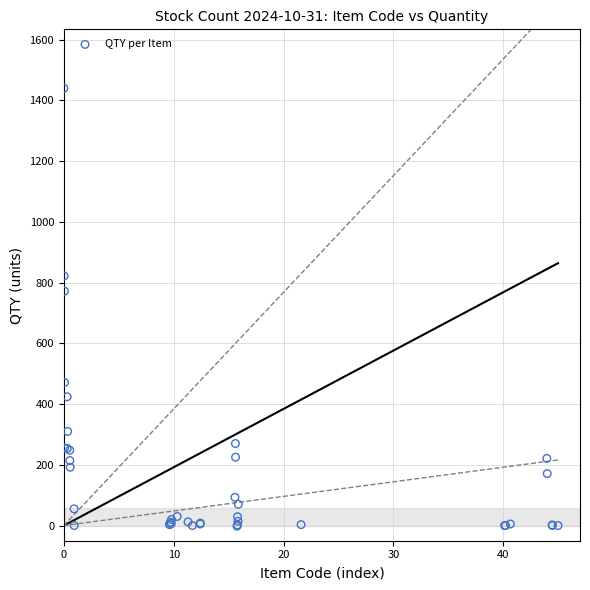

What Y value in the scatter plot is closest to 719?

772